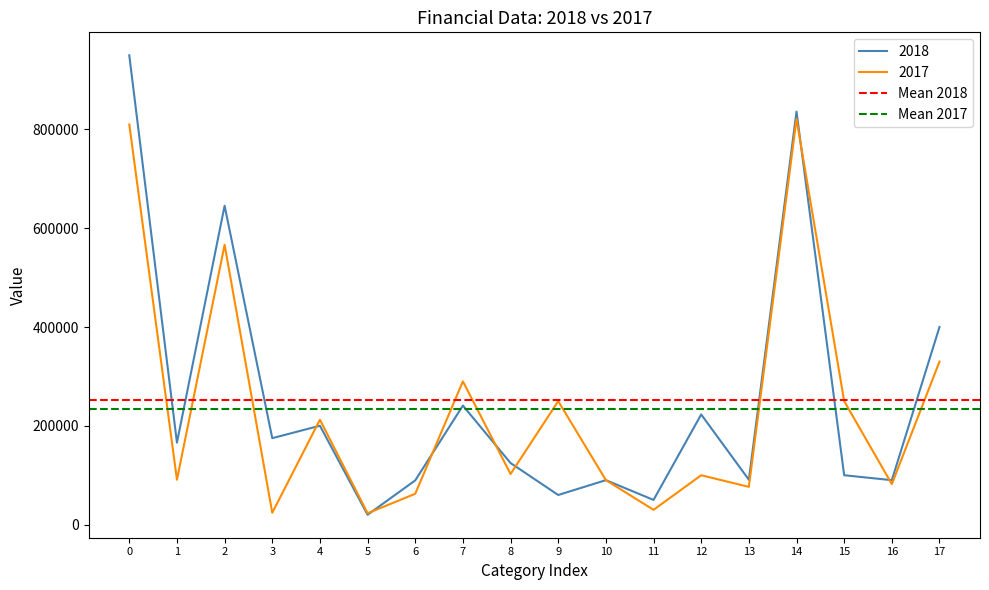

At how many categories does at least one series exceed 244156?

2